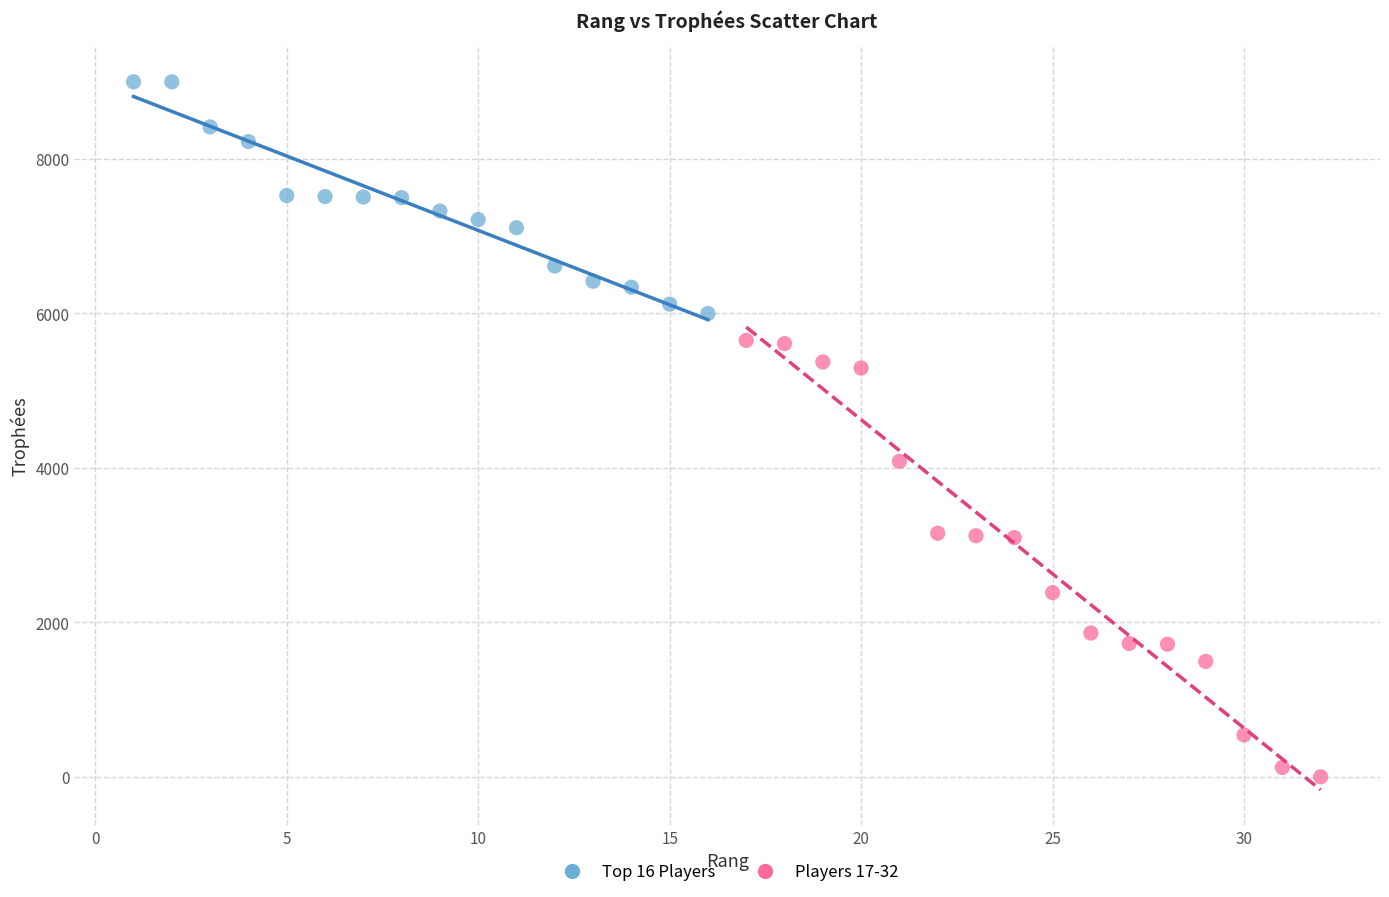

Which series has the largest Y range (max minus min)?

Players 17-32